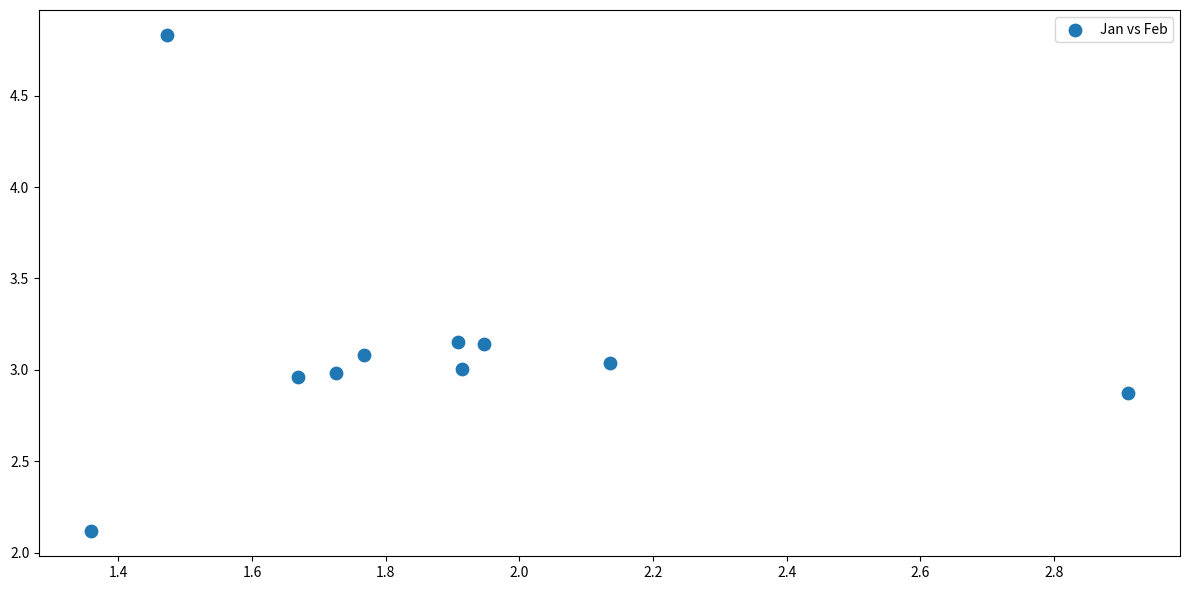

What is the average X value?

1.9